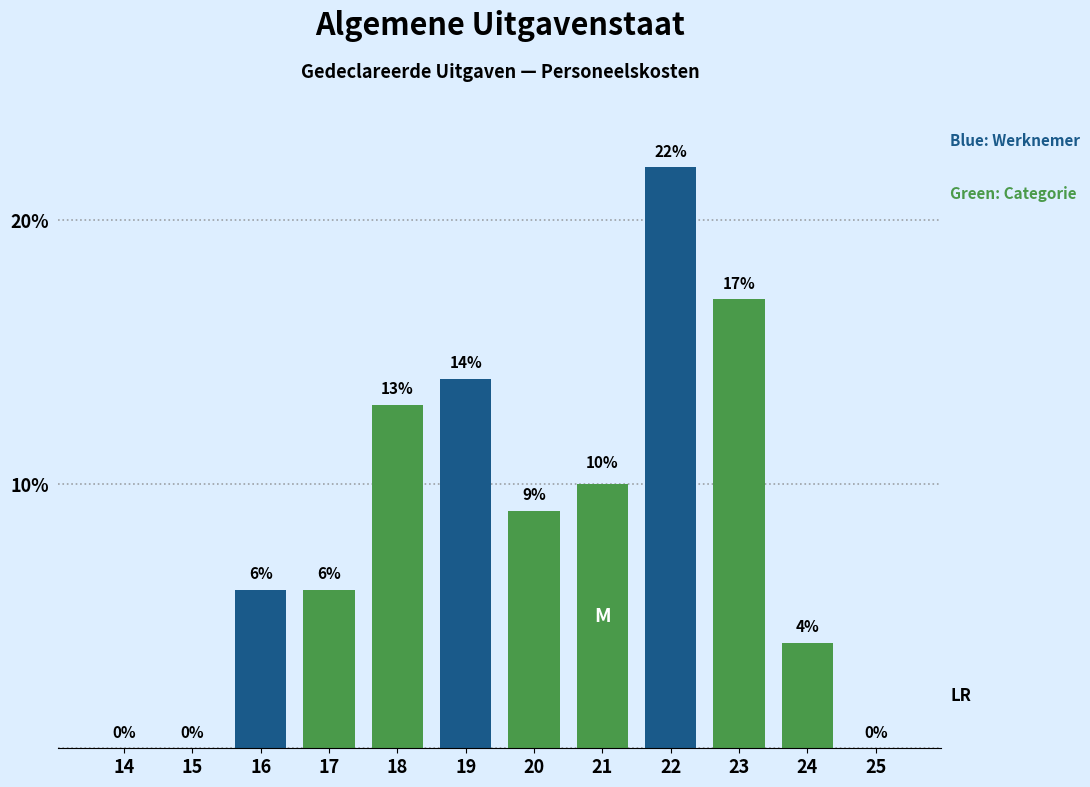

Reading left to right, transcribe all the data shown in this chart.

14=0	15=0	16=6	17=6	18=13	19=14	20=9	21=10	22=22	23=17	24=4	25=0